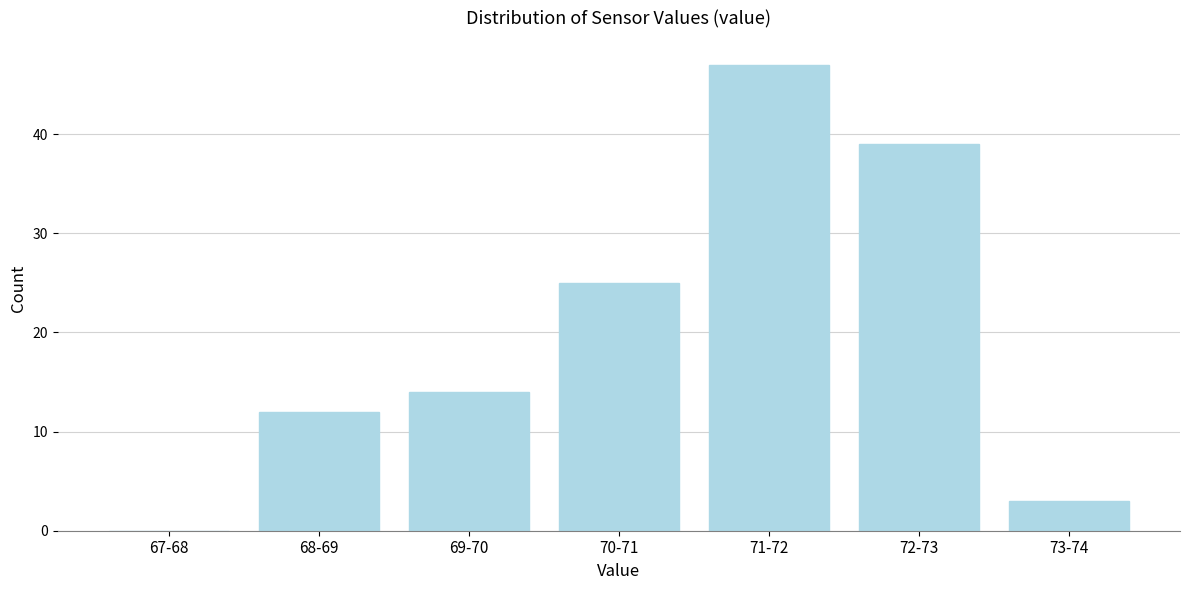

Reading left to right, list all the values displayed in this chart.

67-68=0	68-69=12	69-70=14	70-71=25	71-72=47	72-73=39	73-74=3